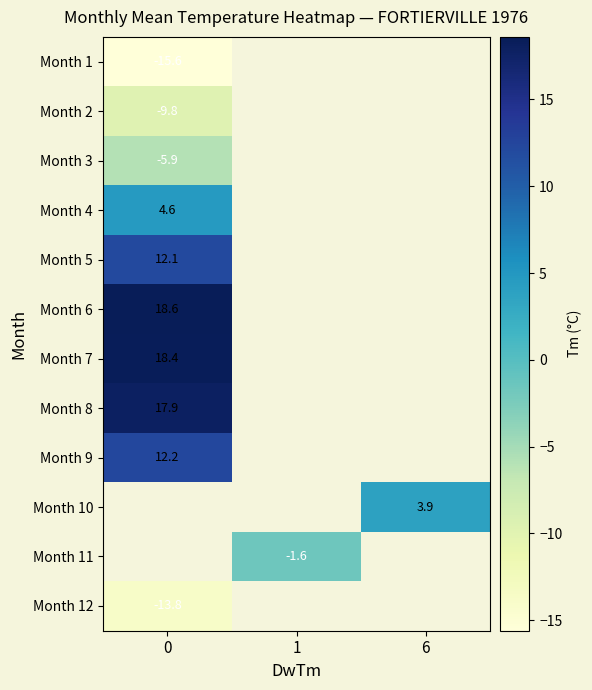

Is it true that Month 8 equals 17.9 at 0?

True